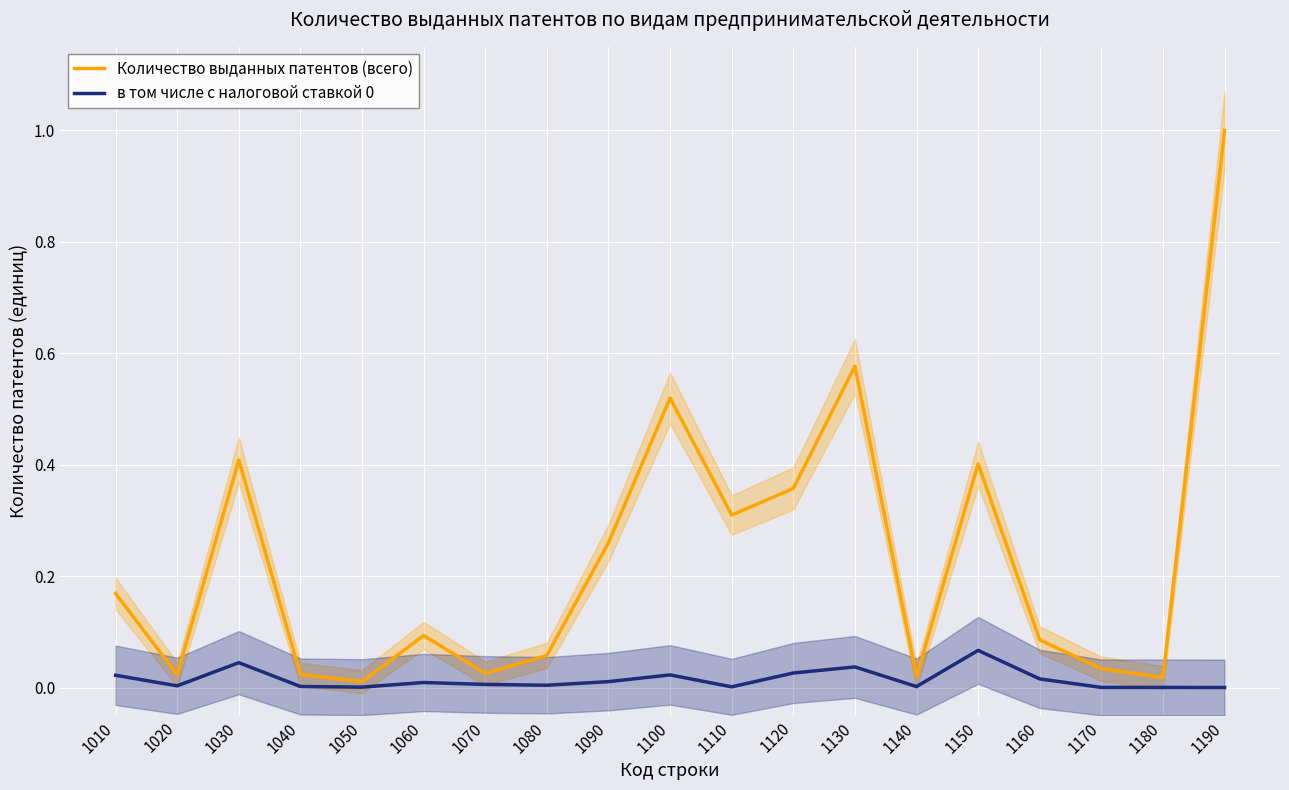

Which series has the widest spread of values?

Количество выданных патентов (всего)